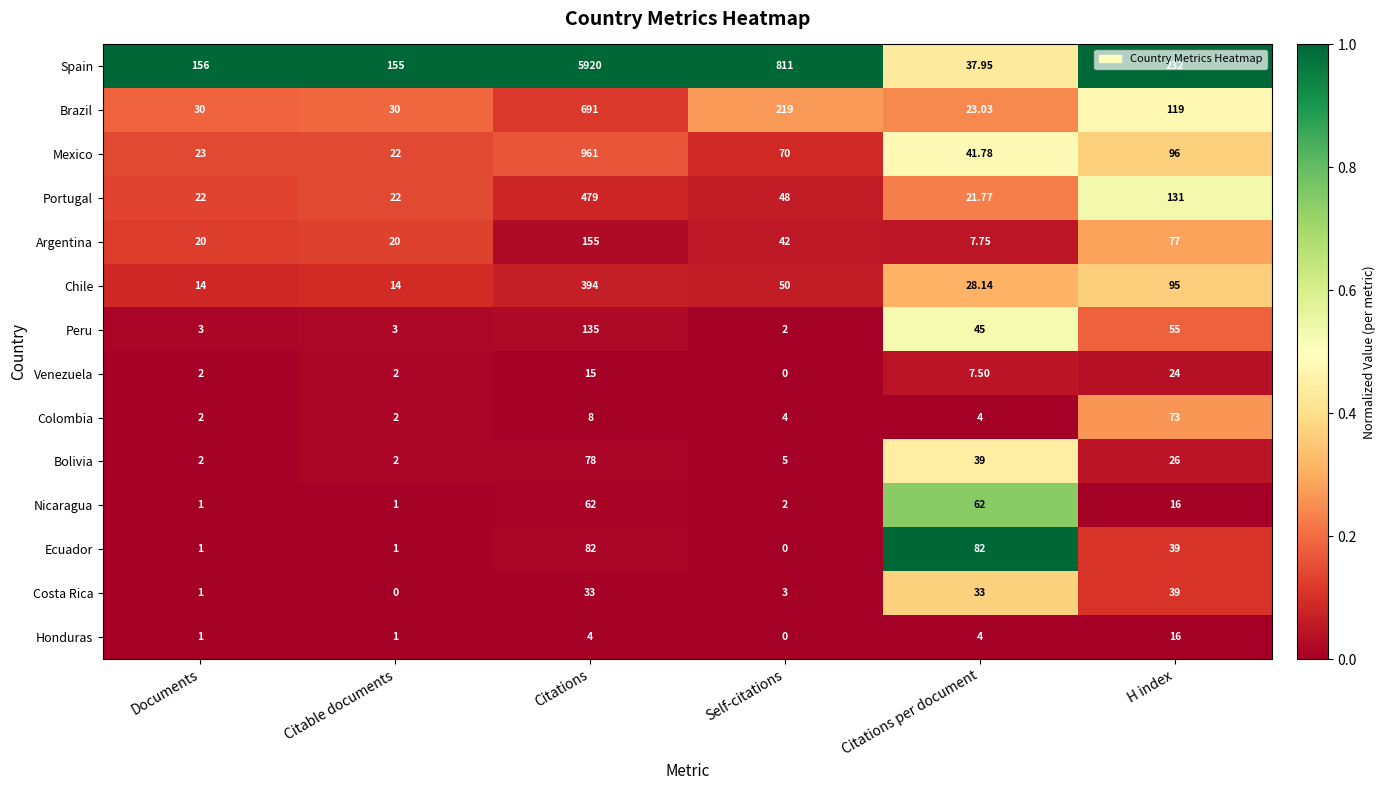

Which series has the widest spread of values?

Spain